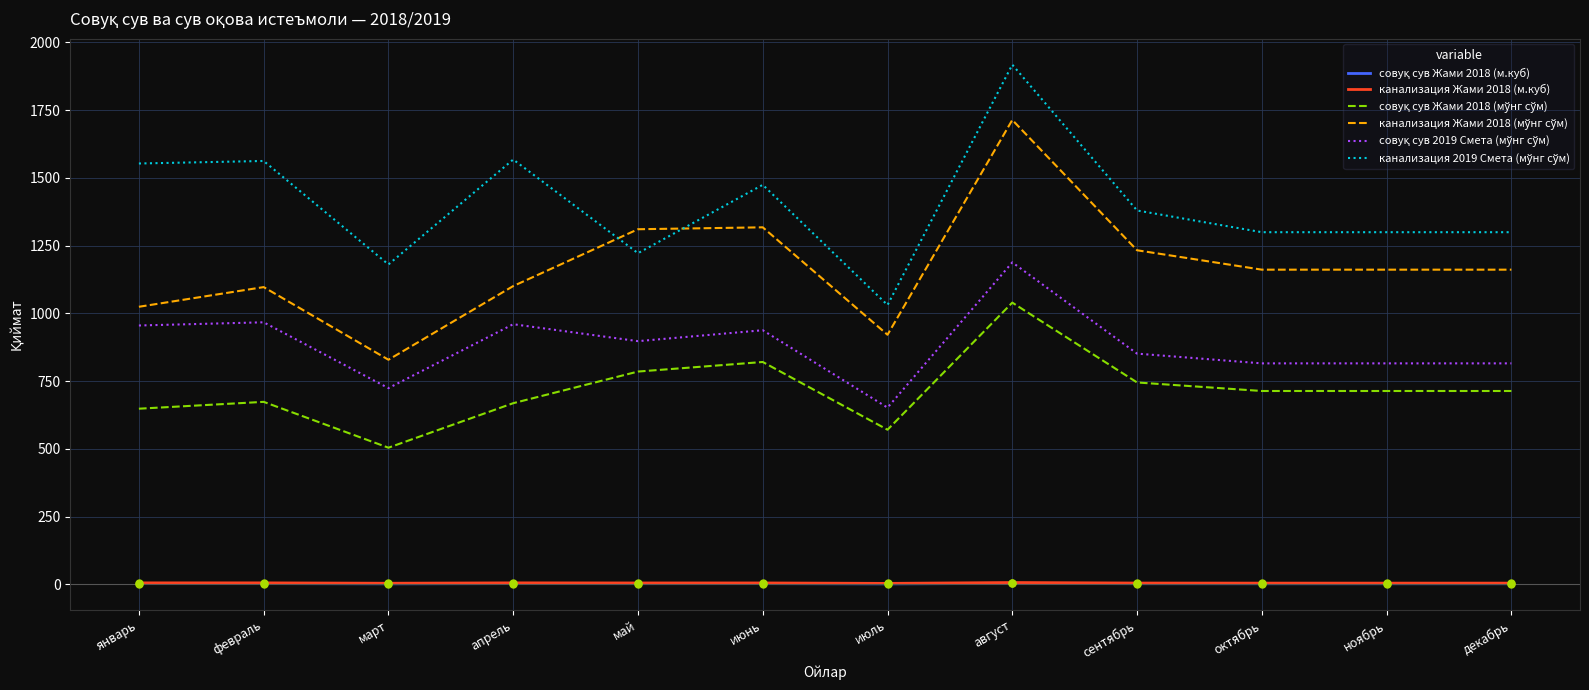

At which category is the sum across all series the highest?

август